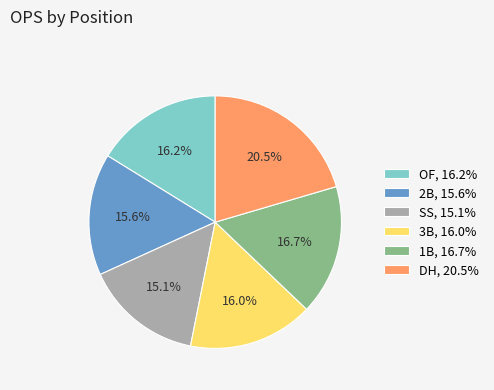

Is there any slice that represents more than half of the pie?

No